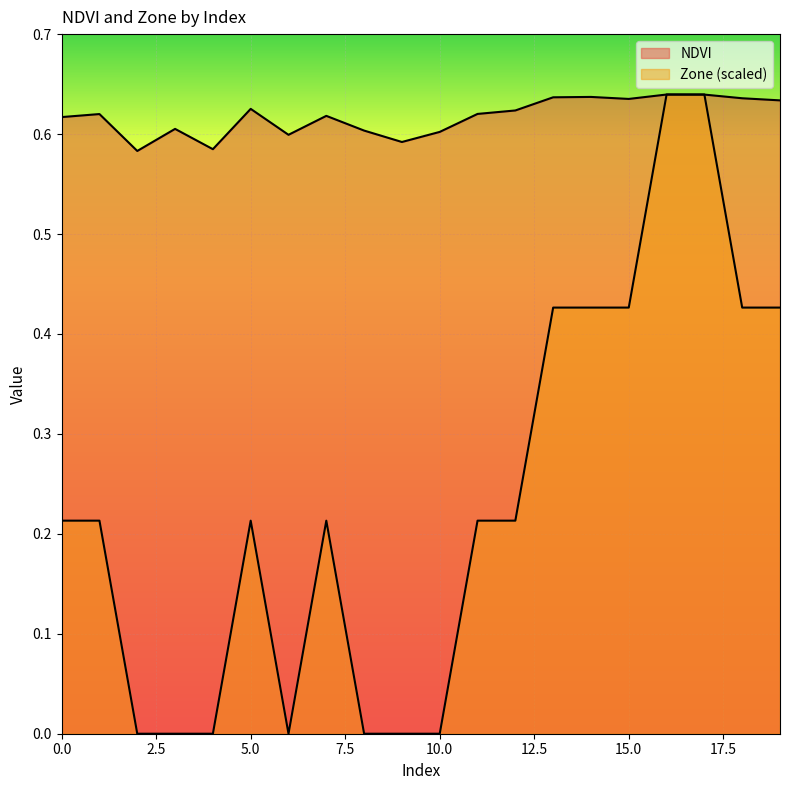

How many positive values does the Zone series have?

13